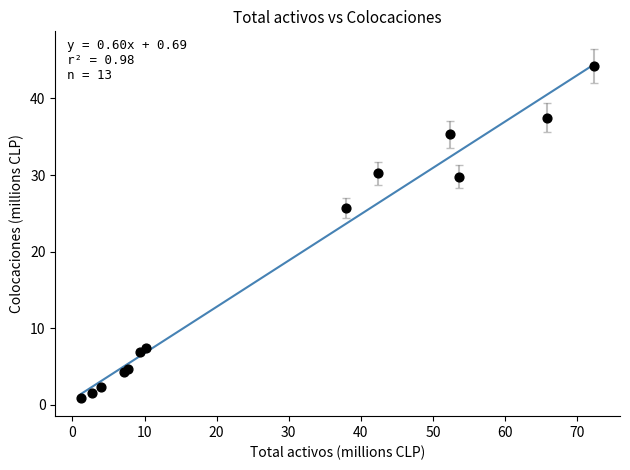

What Y value in the scatter plot is closest to 22?

25.7